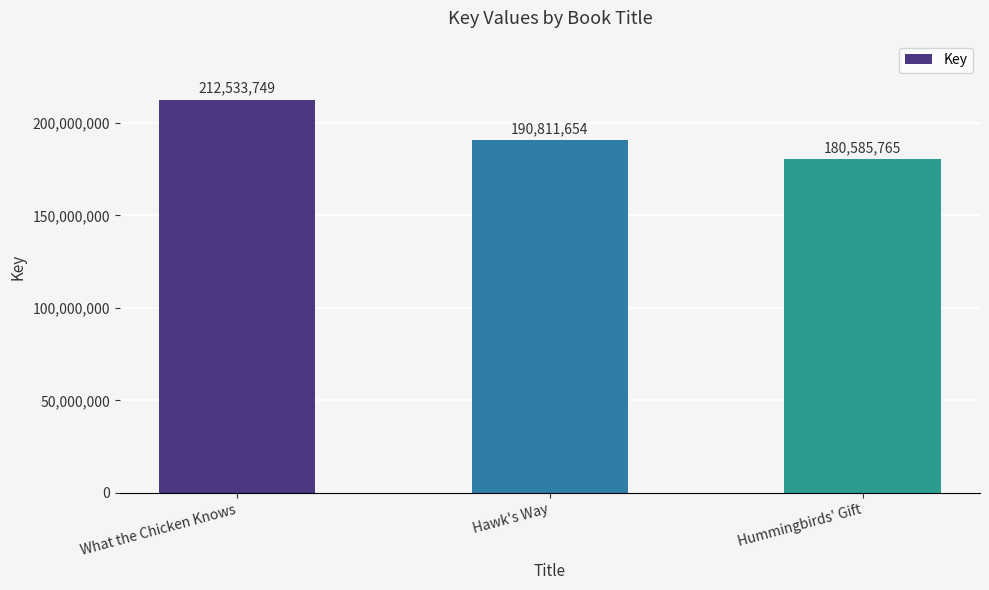

Rank the categories by value from highest to lowest.

What the Chicken Knows, Hawk's Way, Hummingbirds' Gift